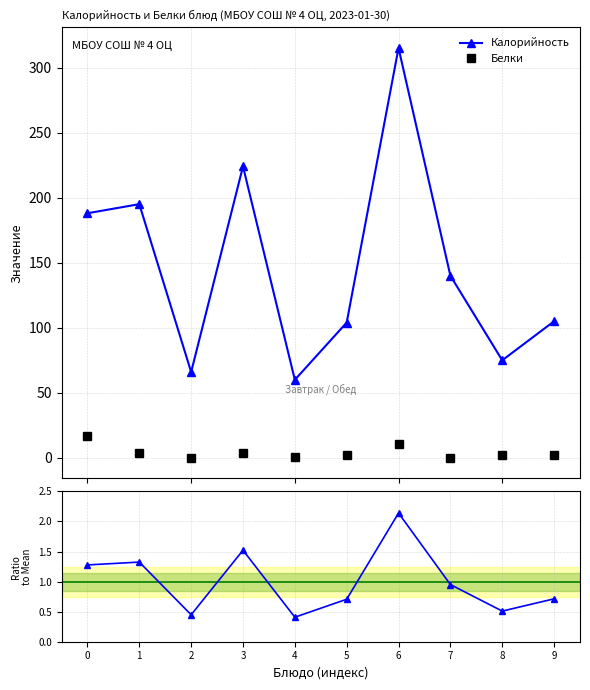

Reading right to left, transcribe all the data shown in this chart.

Калорийность: 9=105.0	8=75.0	7=140.0	6=315.0	5=104.0	4=60.0	3=224.0	2=66.0	1=195.0	0=188.0
Белки: 9=2.0	8=2.0	7=0.0	6=11.0	5=2.0	4=1.0	3=4.0	2=0.0	1=4.0	0=17.0
Ratio to Mean: 9=0.7	8=0.5	7=1.0	6=2.1	5=0.7	4=0.4	3=1.5	2=0.4	1=1.3	0=1.3